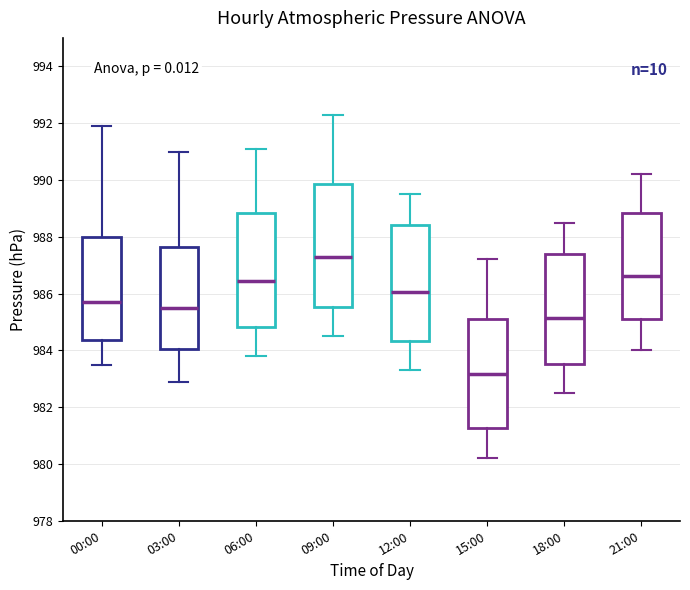

Reading left to right, read every box against the y-axis: the position of its median line, the range the box covers, and the ends of its whiskers. The values are not printed on the chart, so give them approximately, as read against the axis.

00:00: median 985.8, box 984.4 to 988.0, whiskers 983.6 to 992.0
03:00: median 985.6, box 984.0 to 987.6, whiskers 983.0 to 991.0
06:00: median 986.4, box 984.8 to 988.8, whiskers 983.8 to 991.2
09:00: median 987.4, box 985.6 to 989.8, whiskers 984.6 to 992.4
12:00: median 986.0, box 984.4 to 988.4, whiskers 983.4 to 989.6
15:00: median 983.2, box 981.2 to 985.2, whiskers 980.2 to 987.2
18:00: median 985.2, box 983.6 to 987.4, whiskers 982.6 to 988.6
21:00: median 986.6, box 985.2 to 988.8, whiskers 984.0 to 990.2